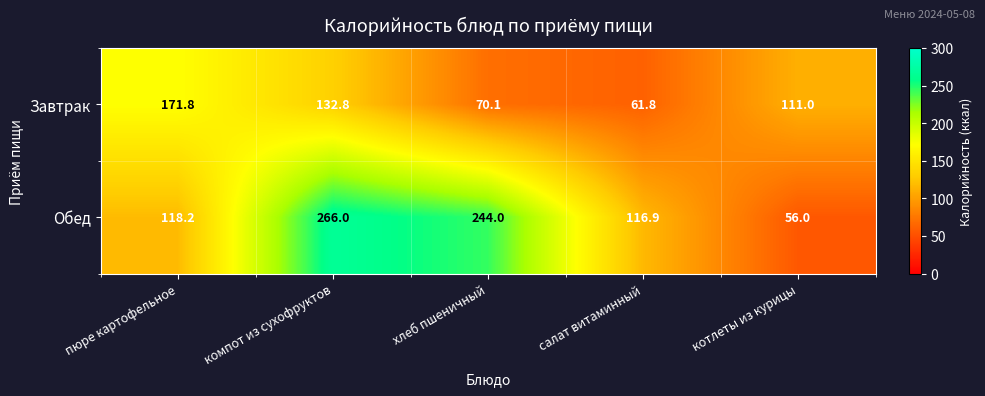

Which category has the lowest value across all series?

котлеты из курицы